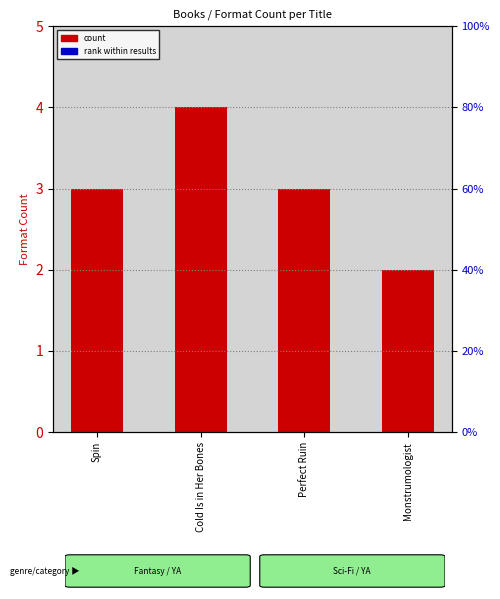

Does the chart contain stacked bars?

No